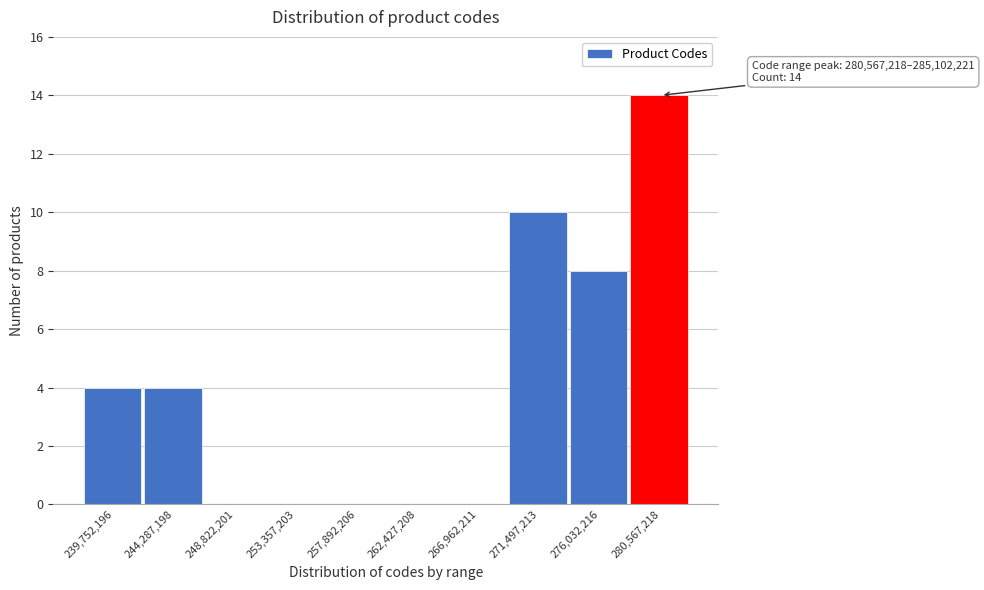

Reading right to left, list all the values displayed in this chart.

280,567,218=14	276,032,216=8	271,497,213=10	266,962,211=0	262,427,208=0	257,892,206=0	253,357,203=0	248,822,201=0	244,287,198=4	239,752,196=4